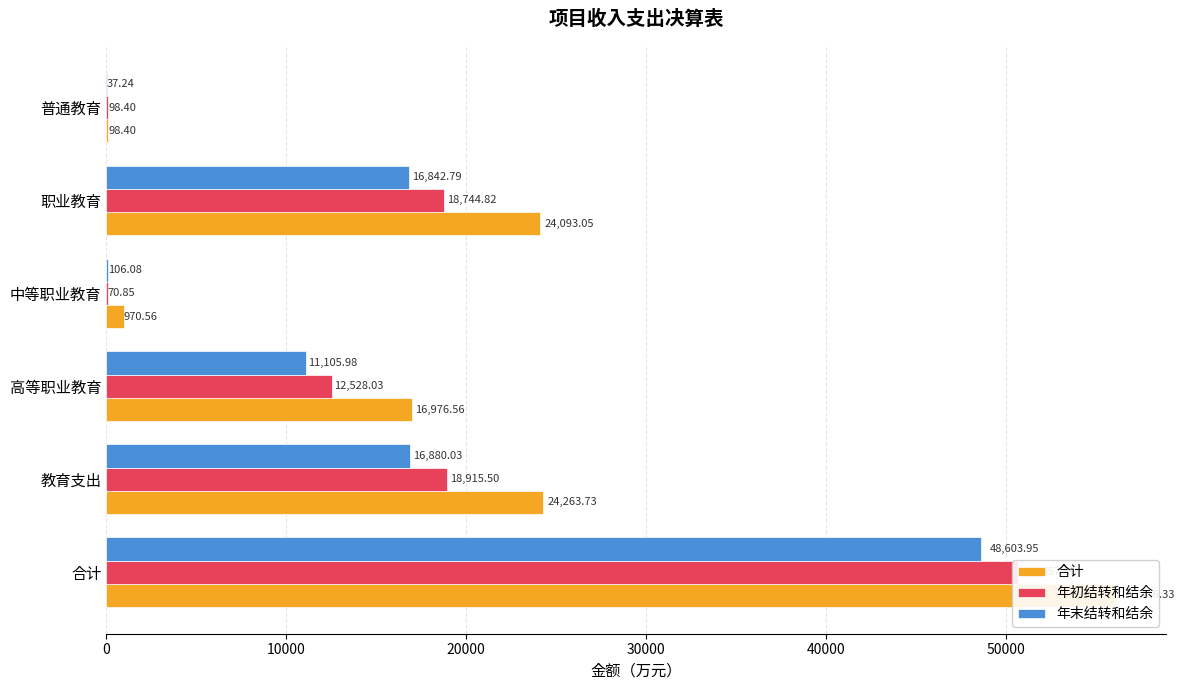

Between 中等职业教育 and 职业教育, which series saw the biggest shift?

合计